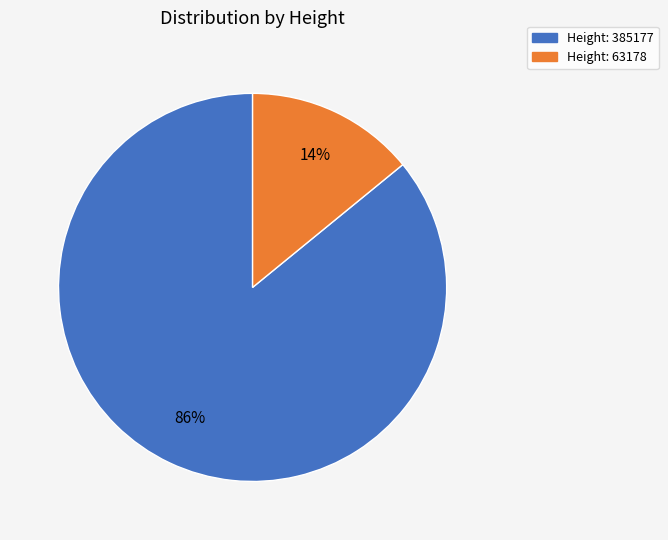

What percentage is the Height: 63178 slice, to the nearest percent?

14%